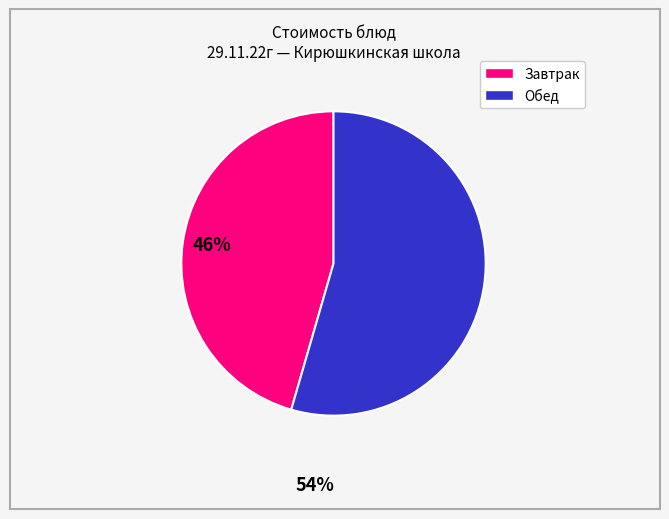

Is there a majority slice in this chart?

Yes